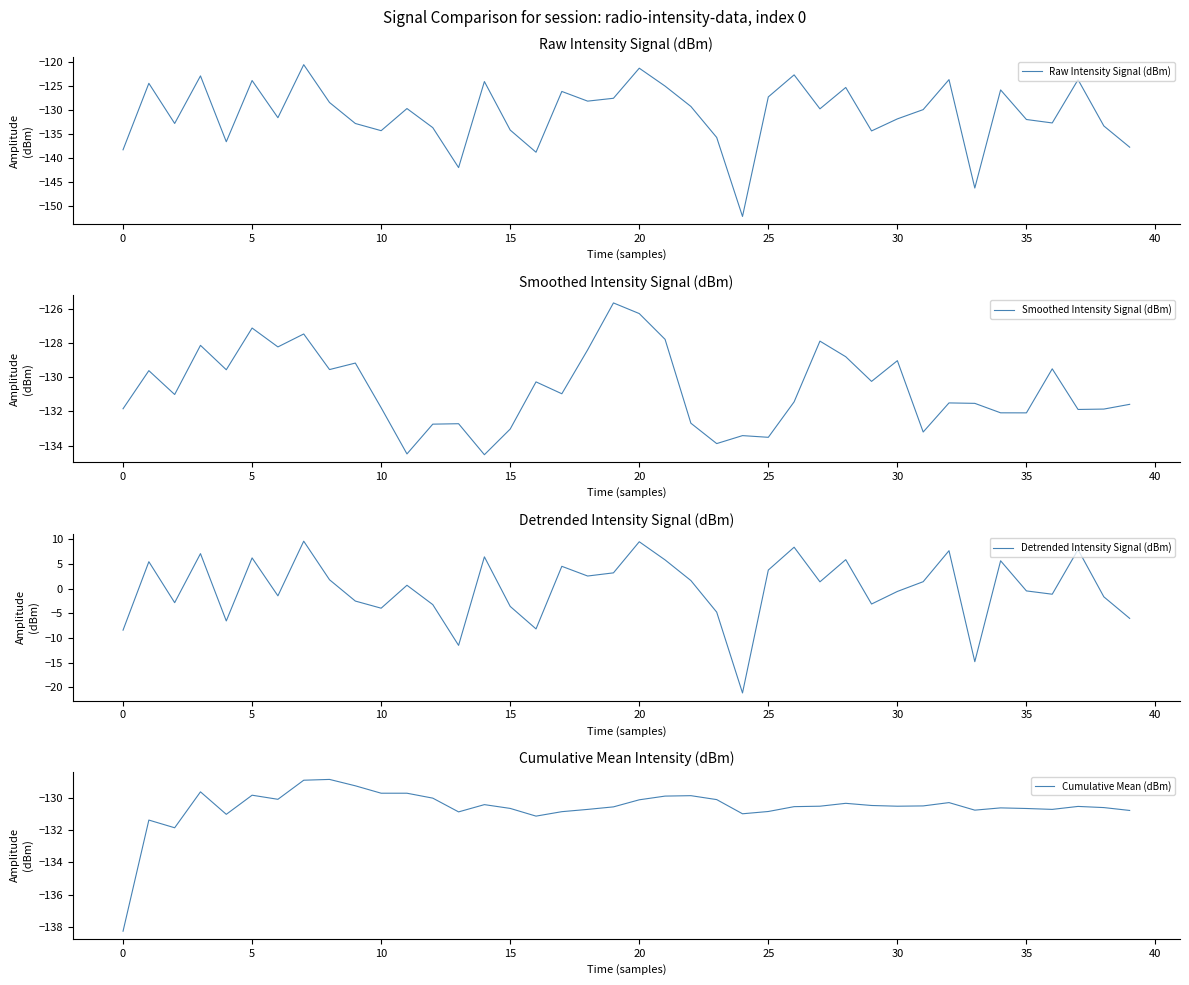

How many times do Cumulative Mean (dBm) and Smoothed Intensity Signal (dBm) cross each other?

11